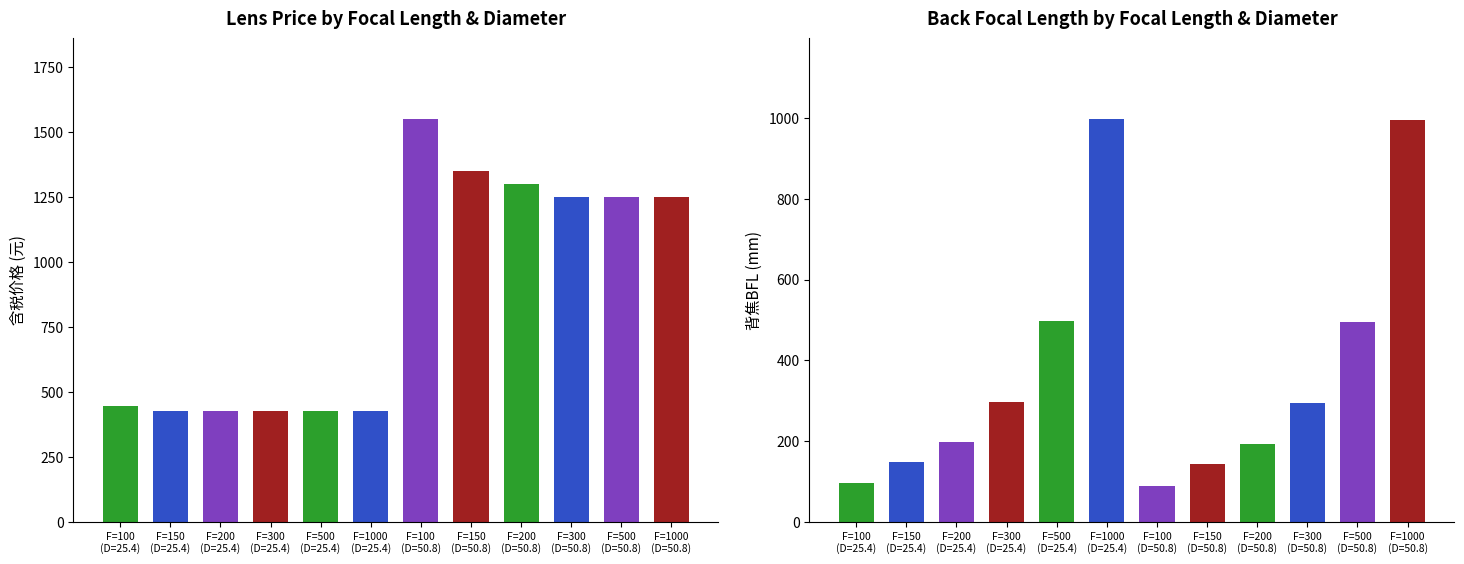

How many values in the 含税价格 series exceed 1250?

3